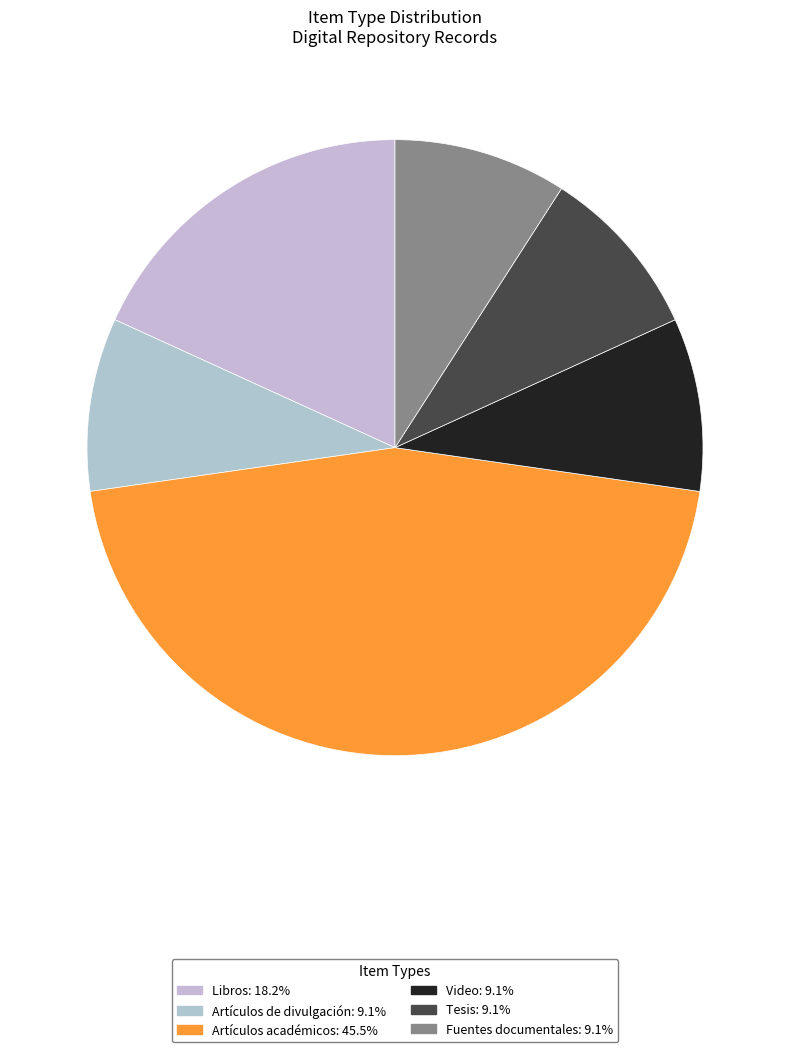

What is the total percentage of Fuentes documentales and Video?

18.2%